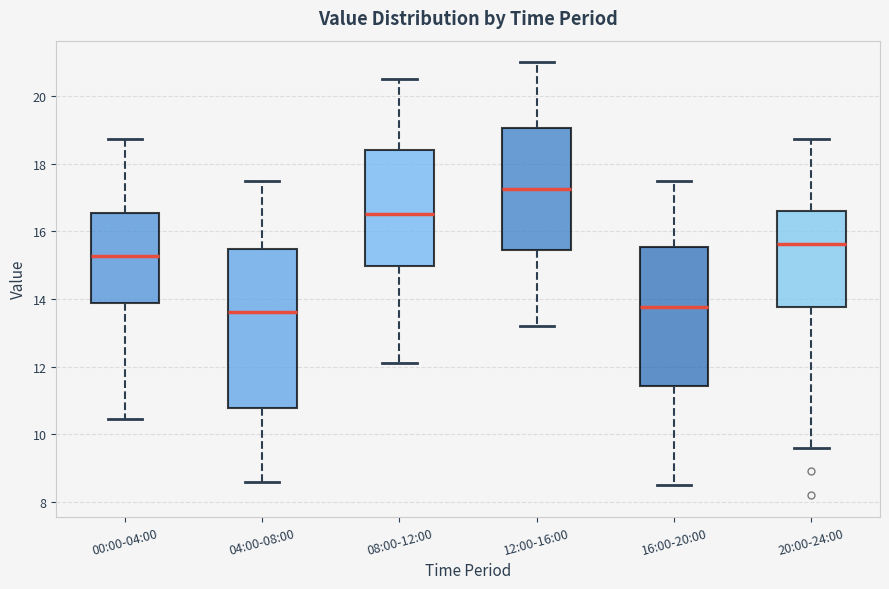

Reading left to right, read every box against the y-axis: the position of its median line, the range the box covers, and the ends of its whiskers. The values are not printed on the chart, so give them approximately, as read against the axis.

00:00-04:00: median 15.2, box 13.8 to 16.6, whiskers 10.4 to 18.8
04:00-08:00: median 13.6, box 10.8 to 15.4, whiskers 8.6 to 17.6
08:00-12:00: median 16.6, box 15.0 to 18.4, whiskers 12.2 to 20.6
12:00-16:00: median 17.2, box 15.4 to 19.0, whiskers 13.2 to 21.0
16:00-20:00: median 13.8, box 11.4 to 15.6, whiskers 8.6 to 17.6
20:00-24:00: median 15.6, box 13.8 to 16.6, whiskers 9.6 to 18.8